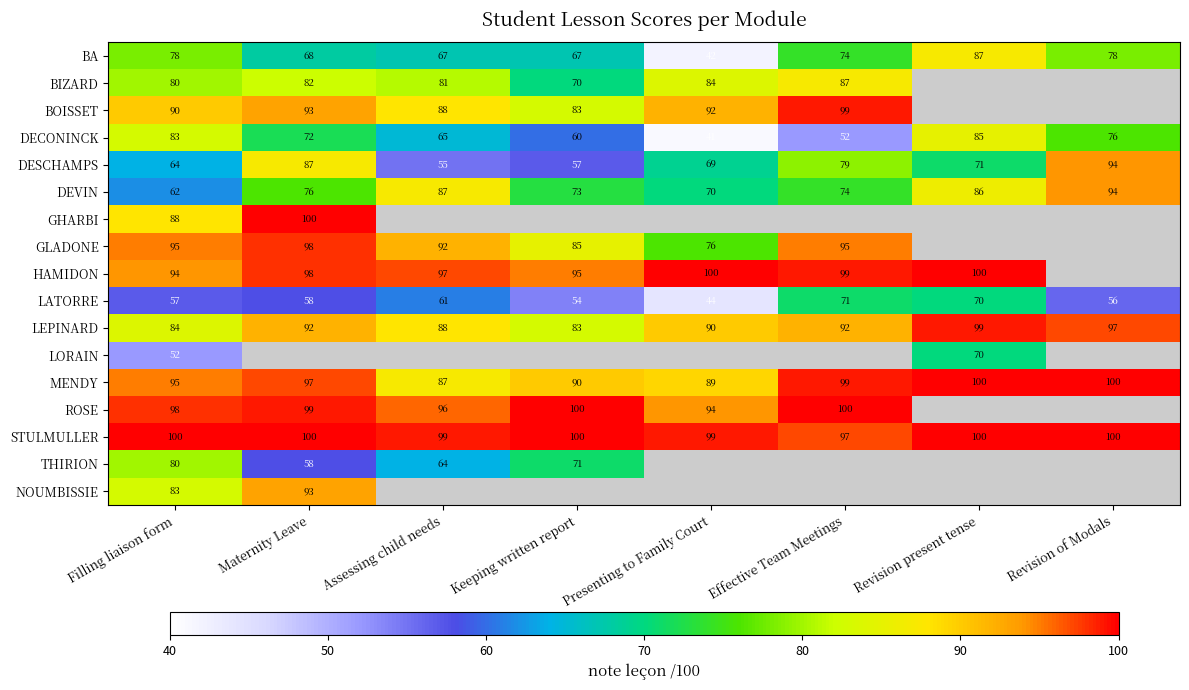

At how many categories does at least one series exceed 78?

8